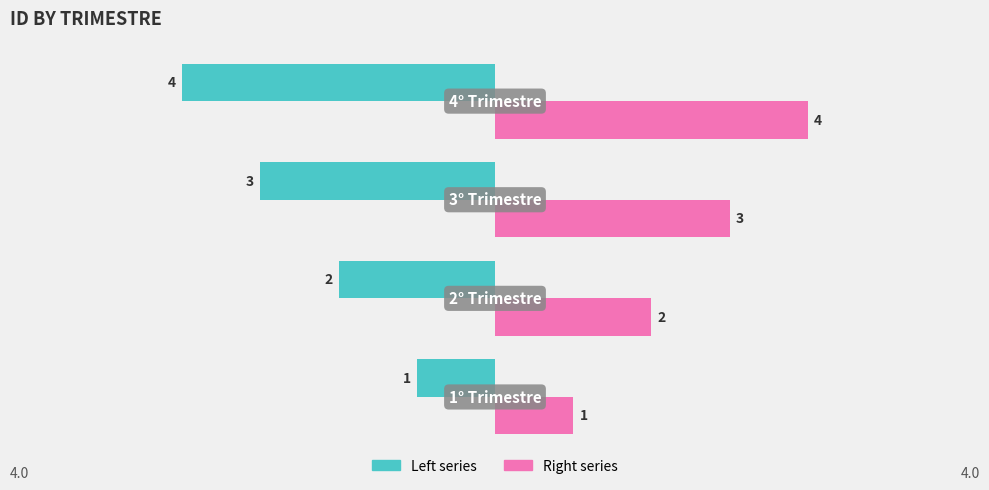

What is the lowest value of the Right series series?

1